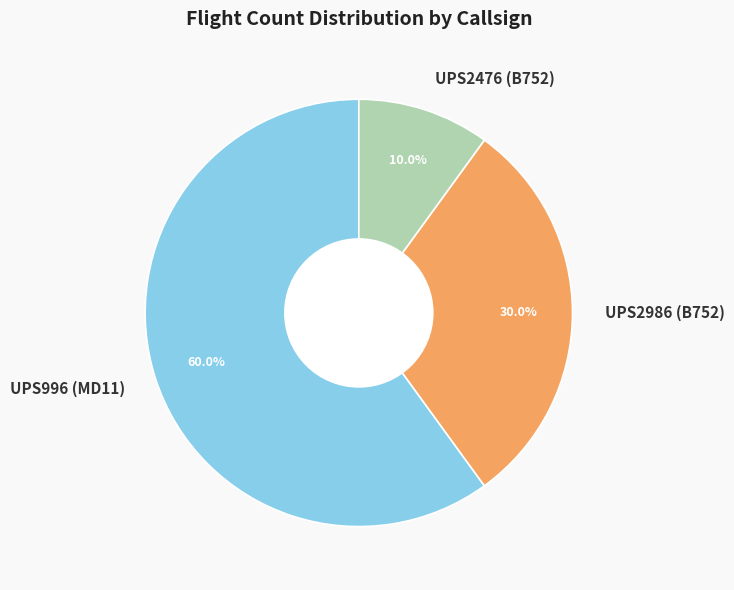

What percentage is NOT represented by UPS2986 (B752)?

70.0%